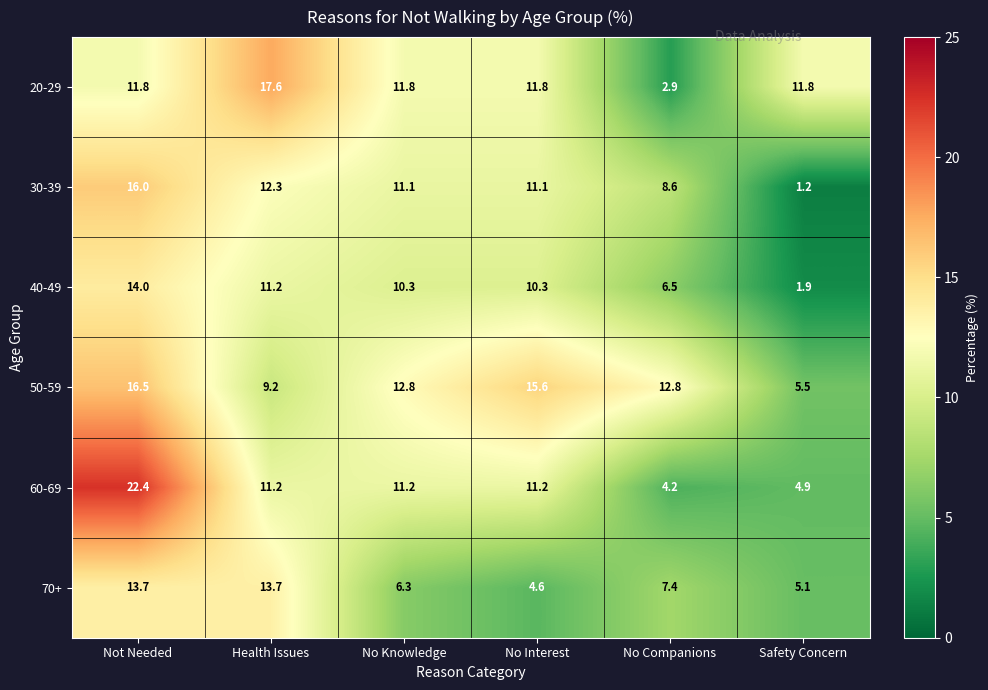

Which series has the widest spread of values?

60-69